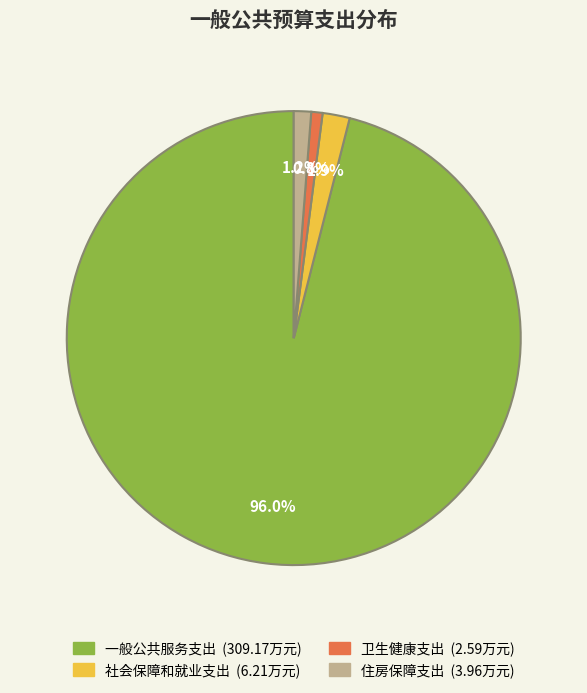

How many slices are in this pie chart?

4